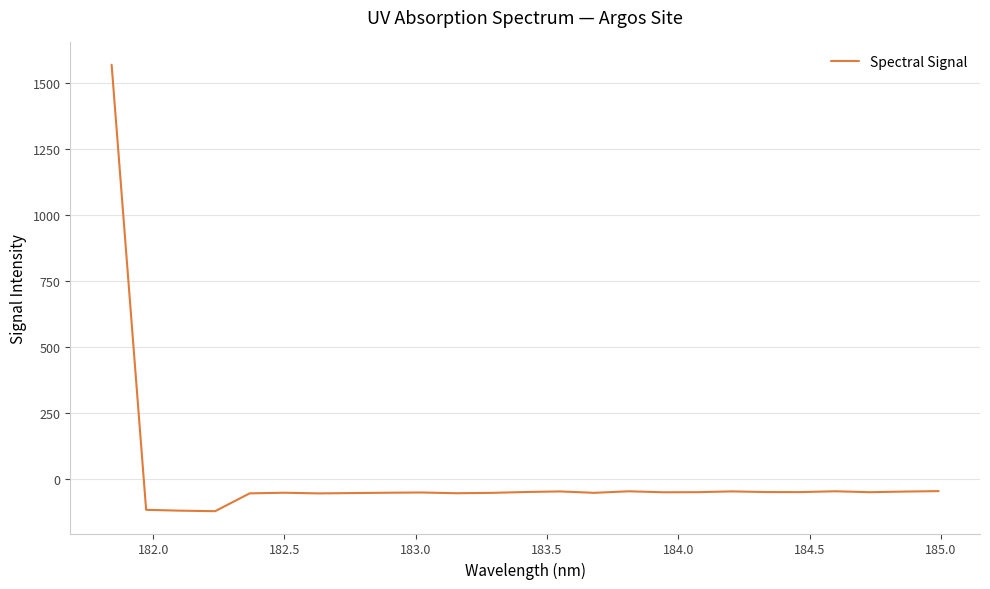

What is the maximum value shown in the chart?

1569.9